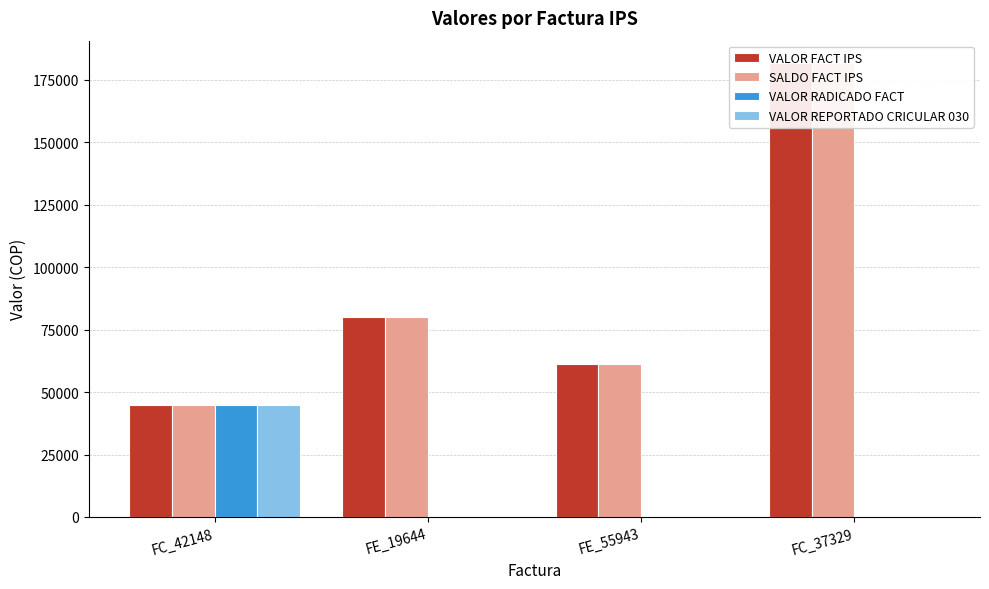

At FE_55943, list the series in order from largest to smallest.

VALOR FACT IPS, SALDO FACT IPS, VALOR RADICADO FACT, VALOR REPORTADO CRICULAR 030